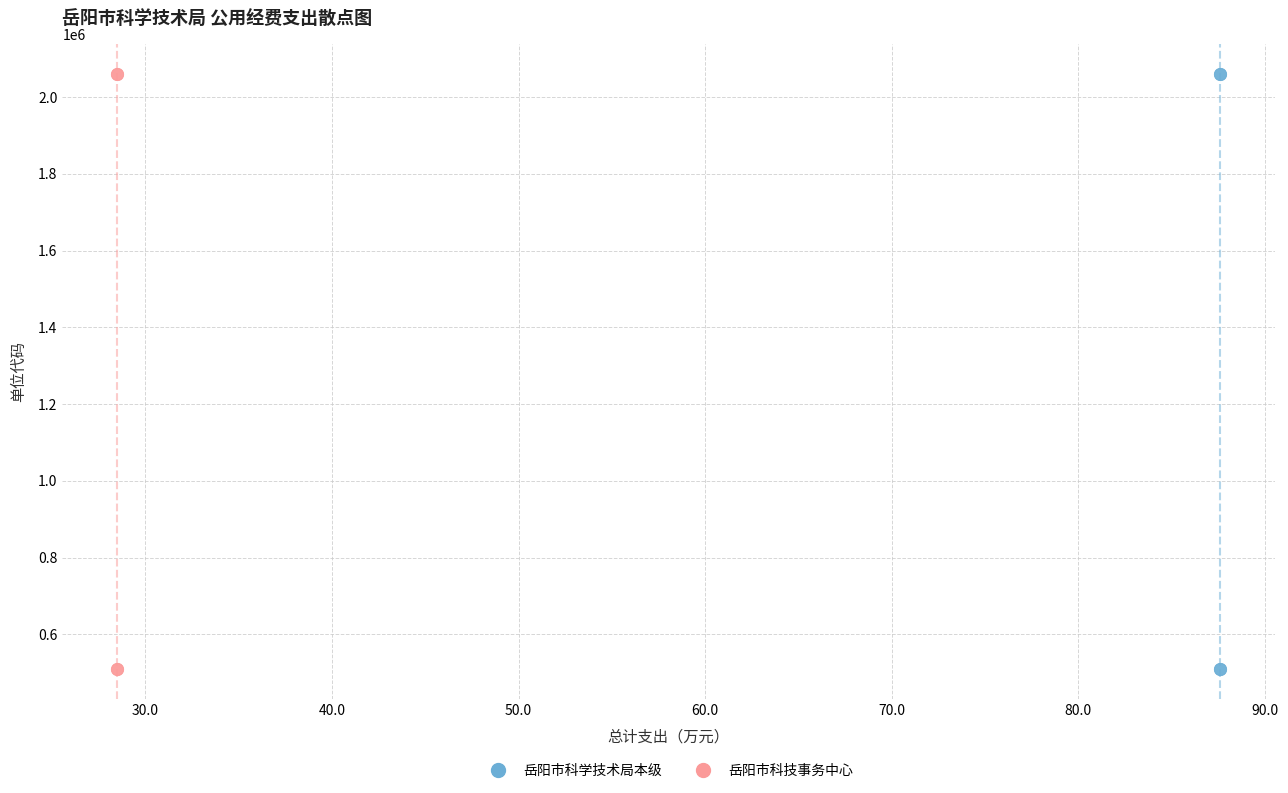

Which series has the largest Y range (max minus min)?

岳阳市科学技术局本级